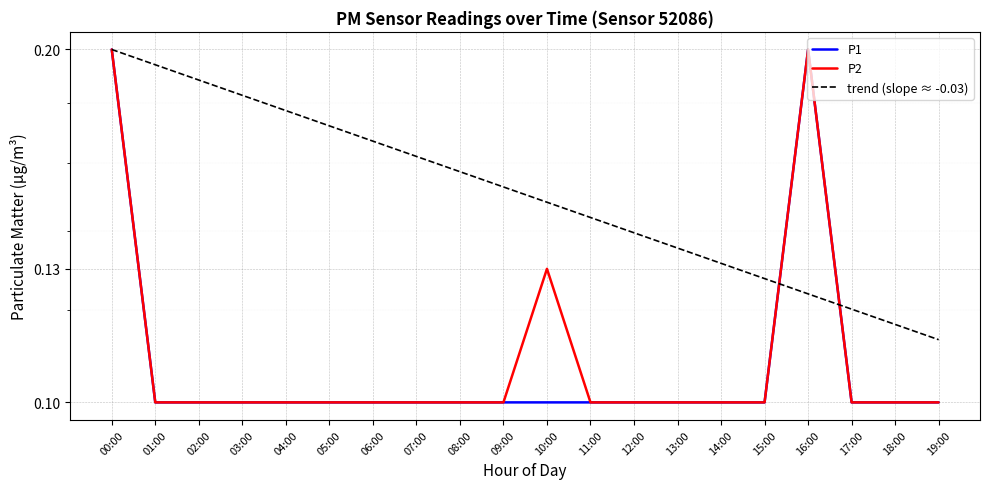

How many series are shown in this chart?

2